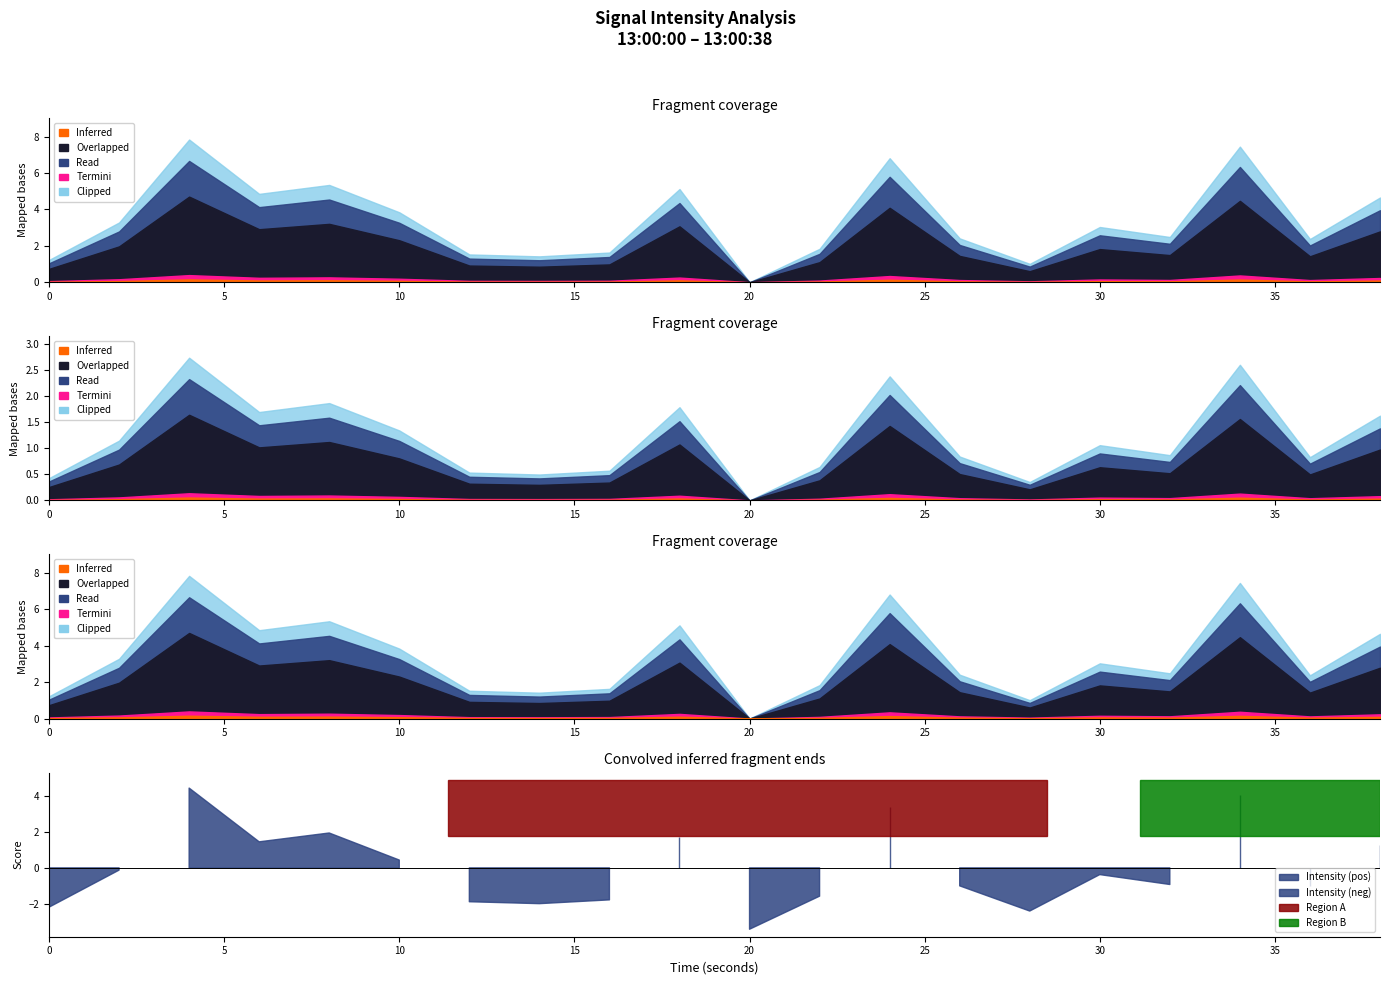

Count the number of categories in the chart.

20